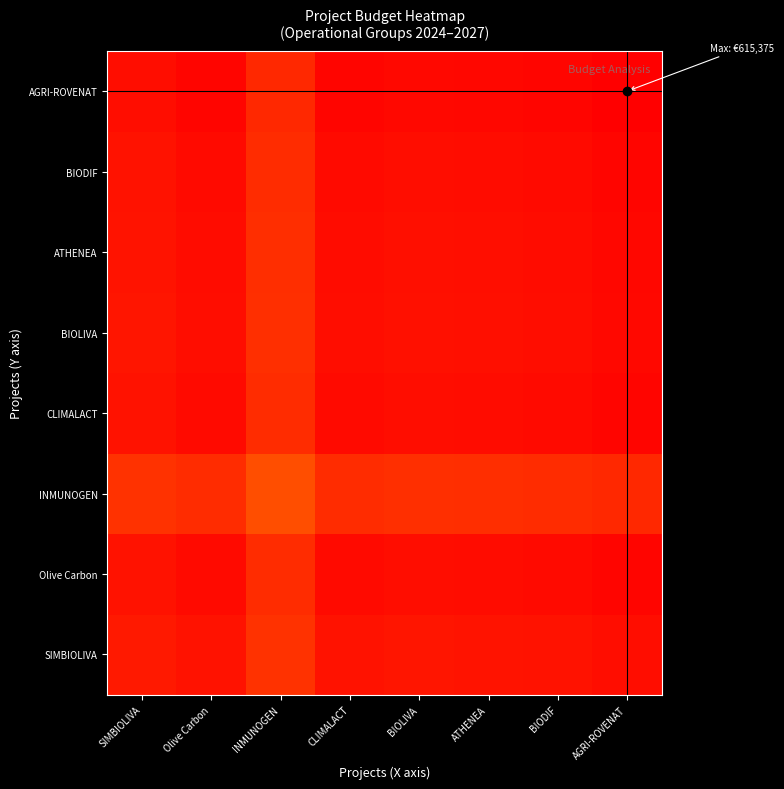

At which category is the sum across all series the highest?

AGRI-ROVENAT